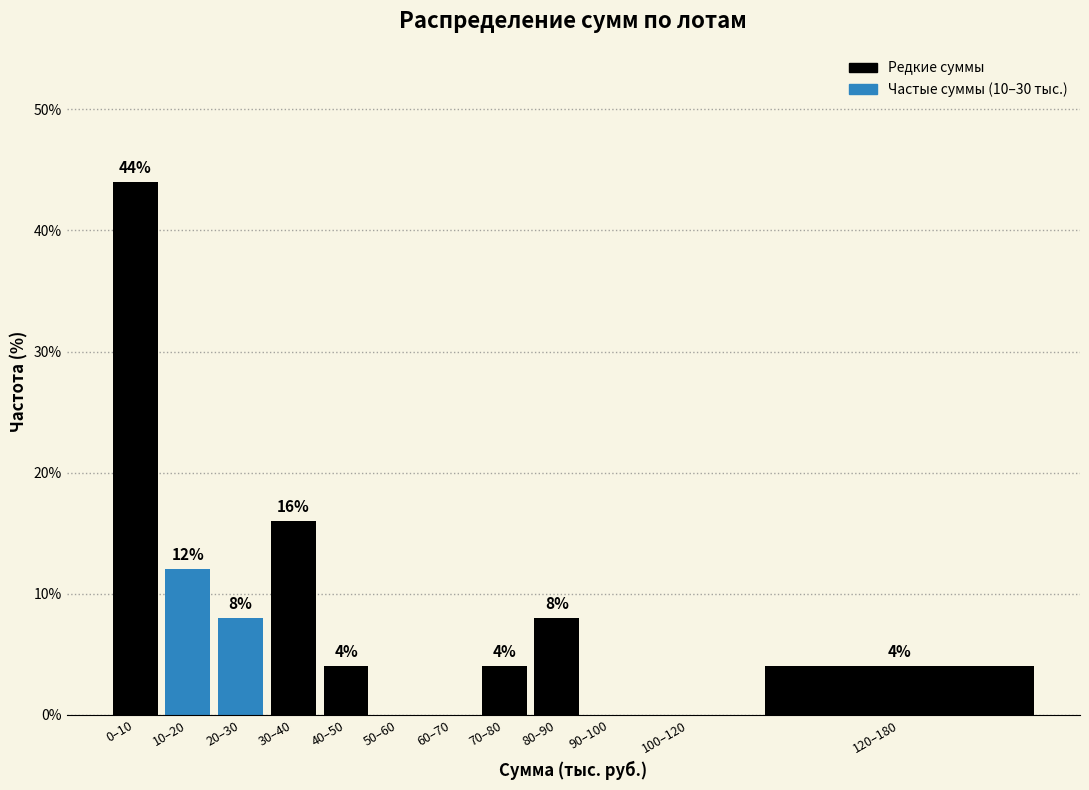

Reading right to left, extract all data points from this chart.

120–180=4	100–120=0	90–100=0	80–90=8	70–80=4	60–70=0	50–60=0	40–50=4	30–40=16	20–30=8	10–20=12	0–10=44